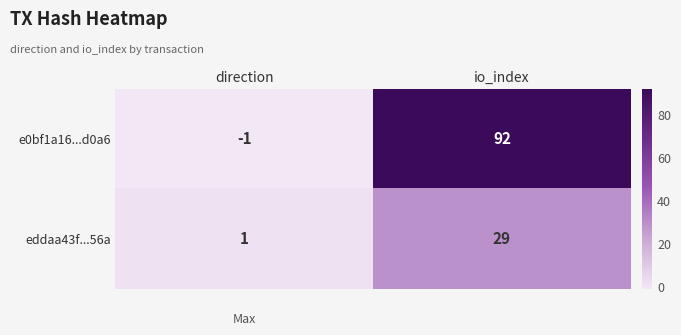

What is the difference between the eddaa43f...56a values at direction and io_index?

28